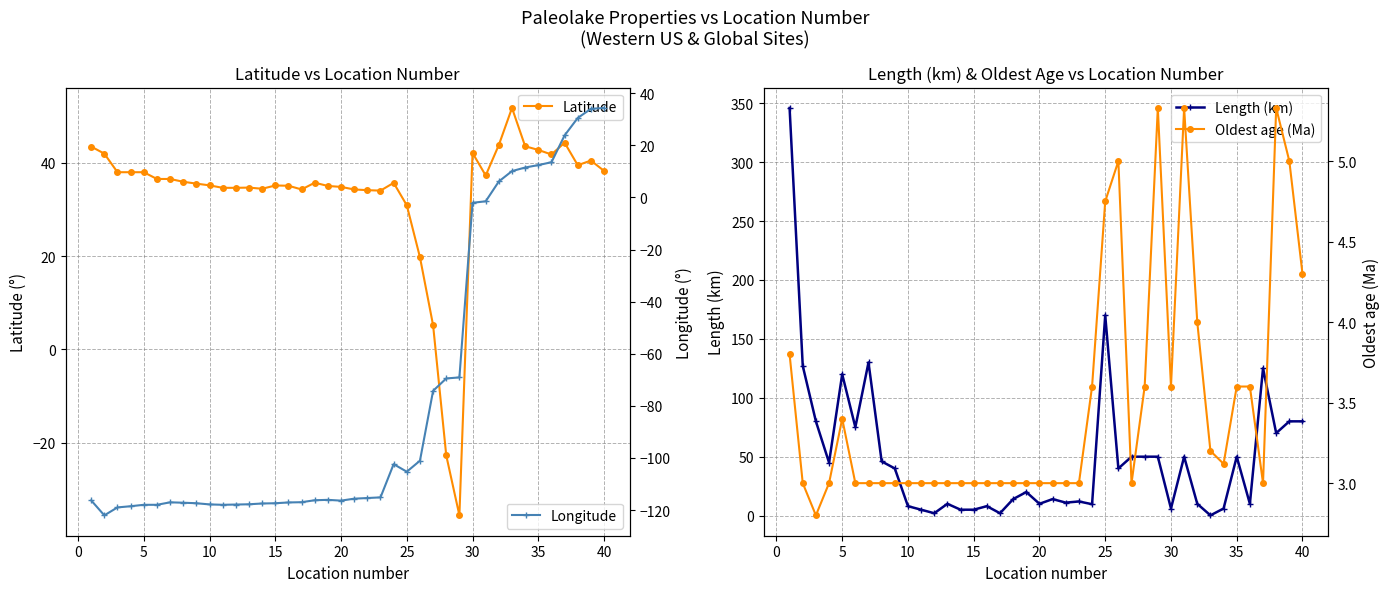

List the series in order of their peak value, highest first.

Length (km), Latitude, Longitude, Oldest age (Ma)